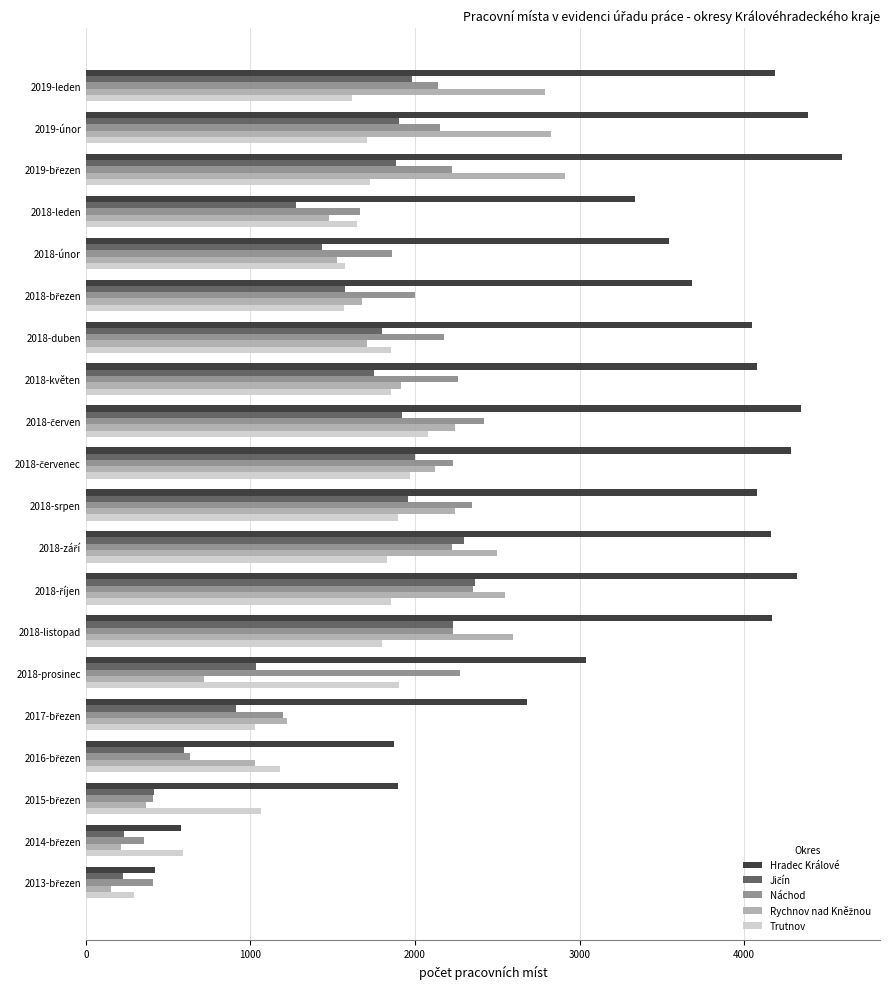

Which series has the widest spread of values?

Hradec Králové